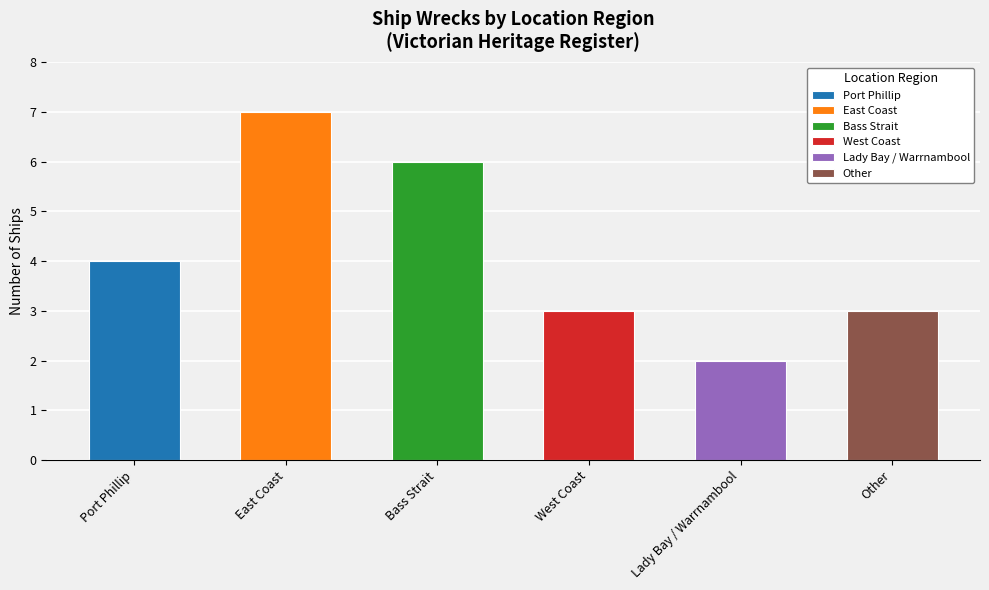

What is the label of the 4th bar from the right?

Bass Strait